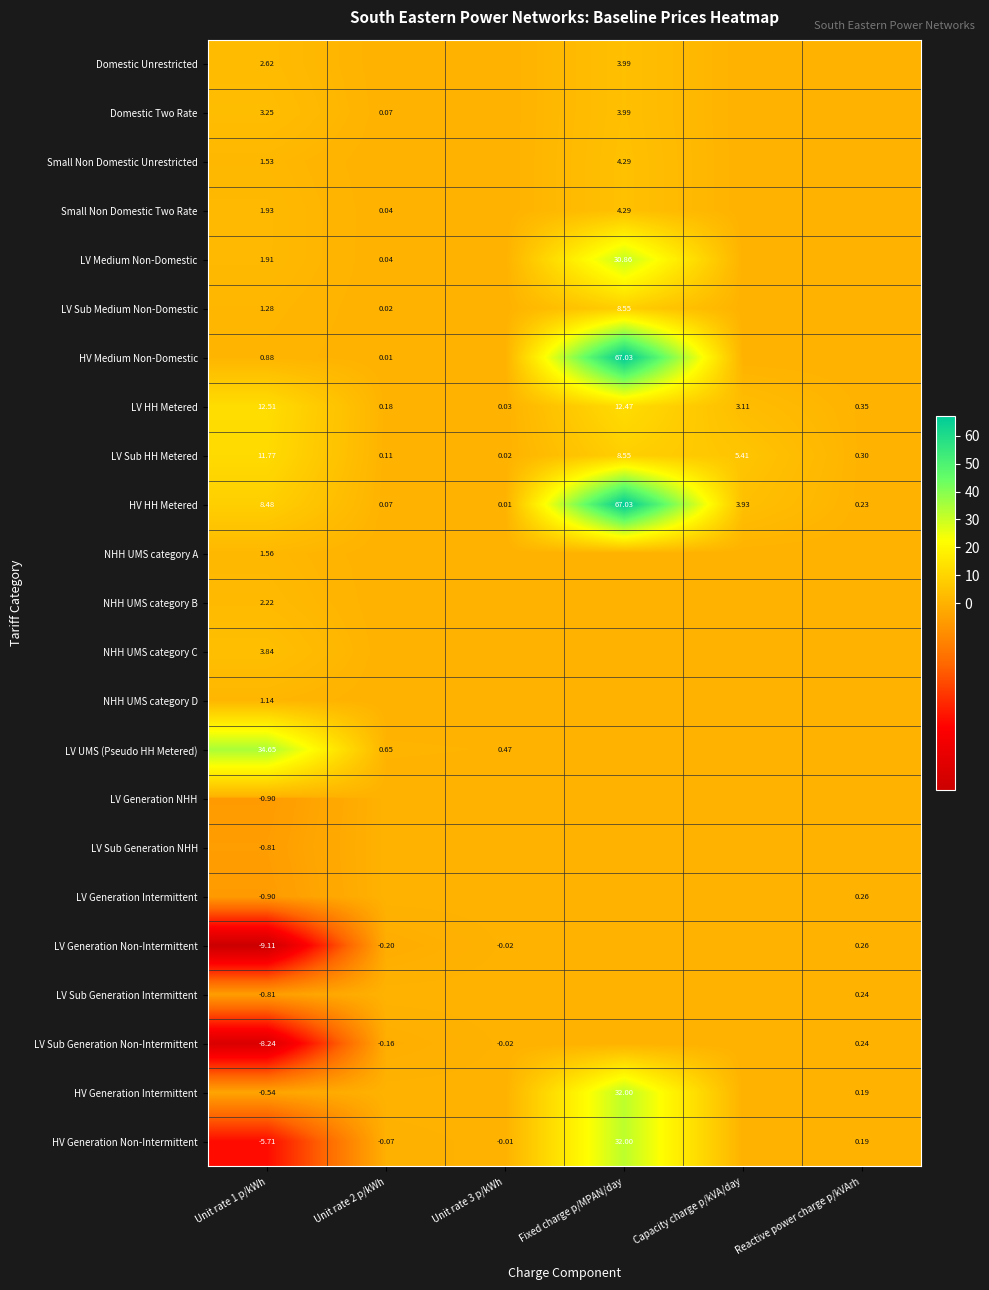

What is the maximum value for LV Sub Generation Non-Intermittent?

0.2